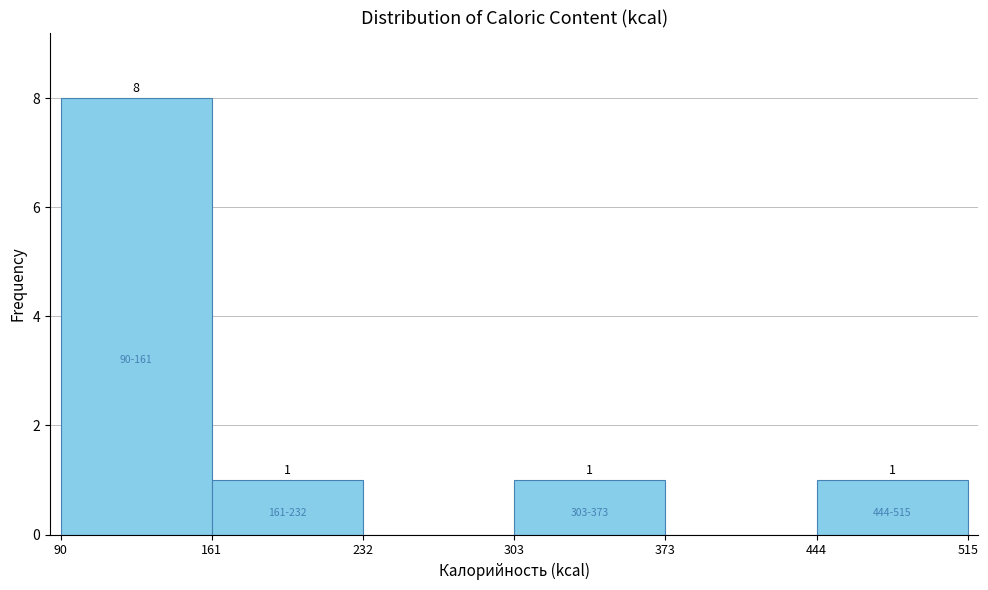

Which range on the x-axis has the tallest bar?

90 to 161